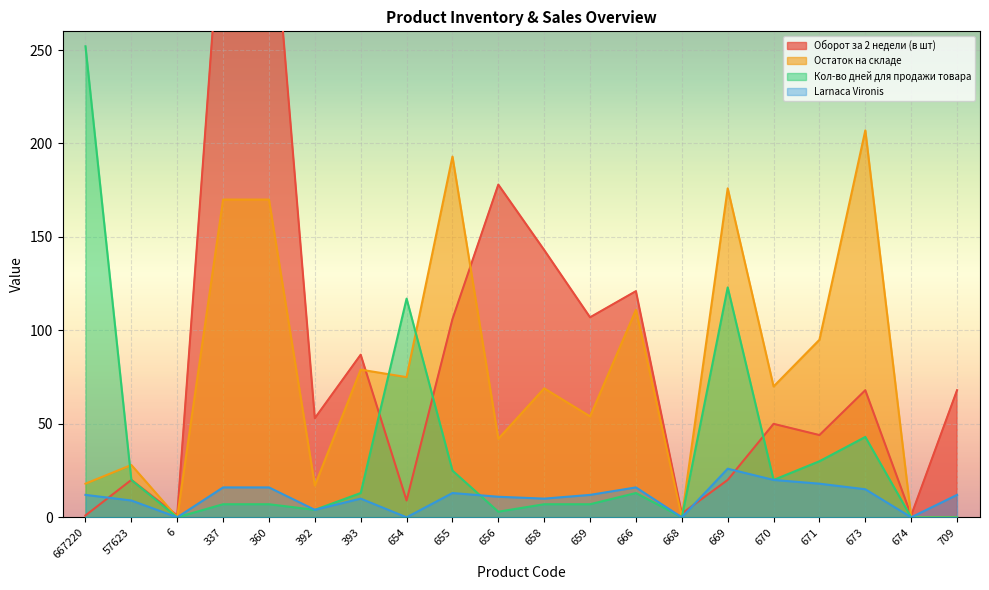

Read the Кол-во дней для продажи товара value at 669, to the nearest 10.

120